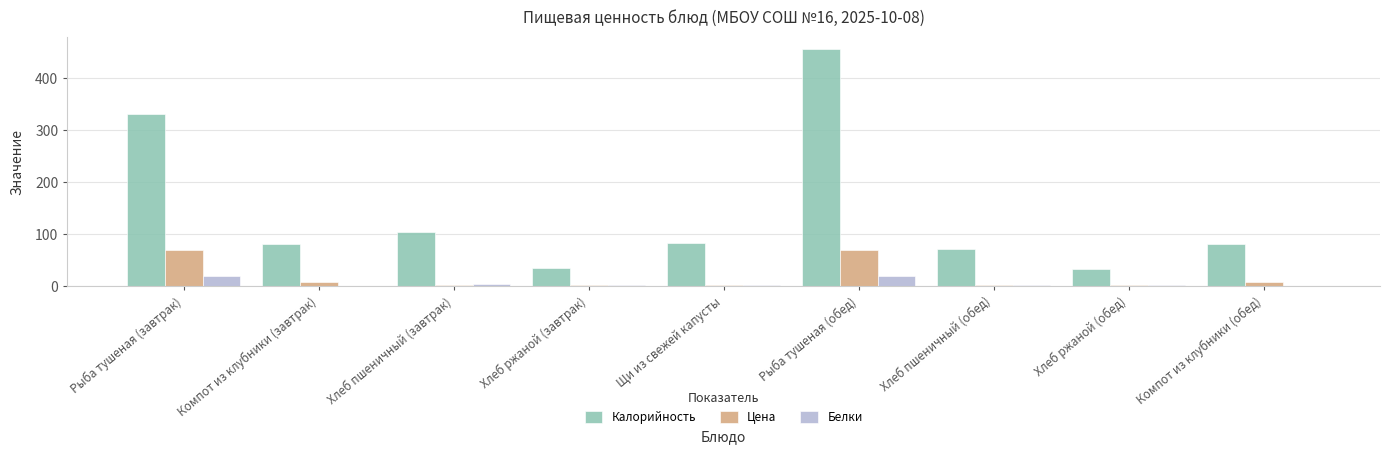

What is the sum of all Цена values?

164.5